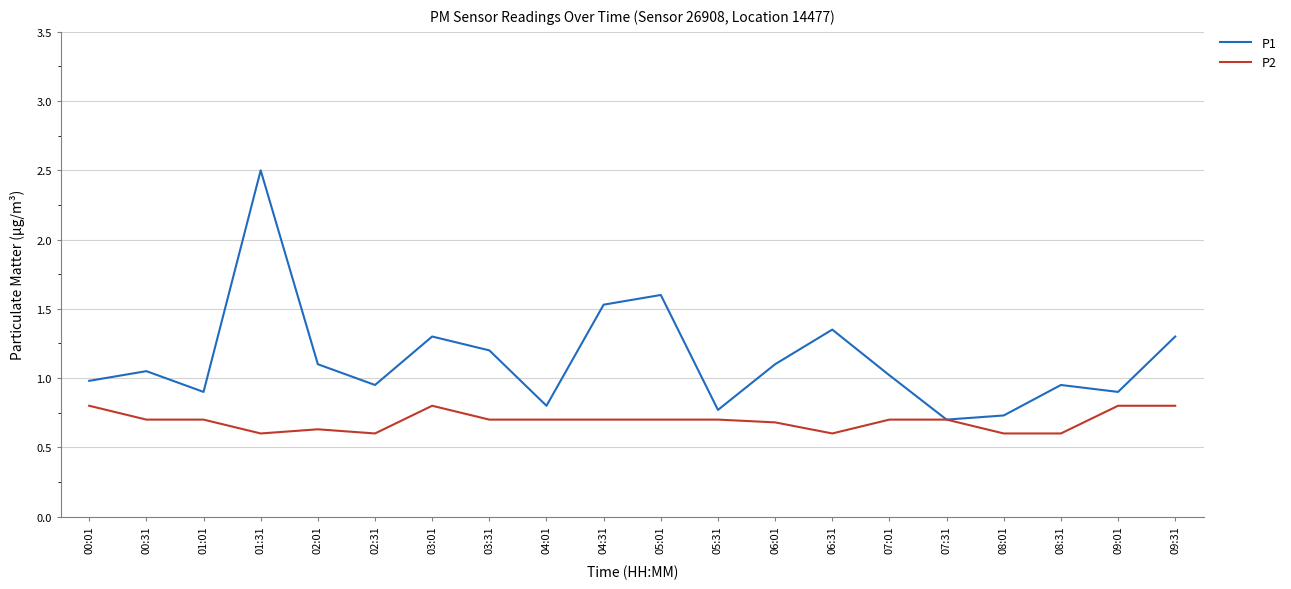

The value of P1 at 09:31 is 1.3. True or false?

True